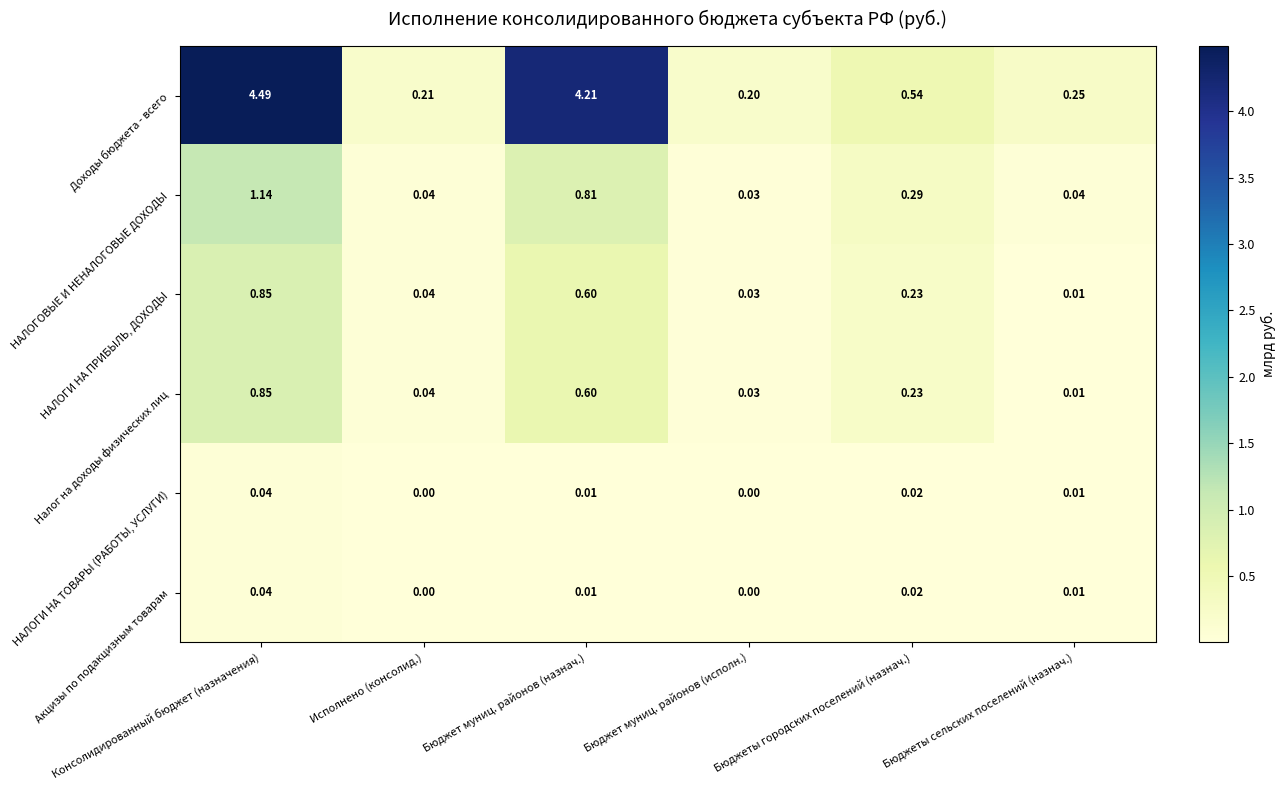

At which category is the sum across all series the highest?

Консолидированный бюджет (назначения)